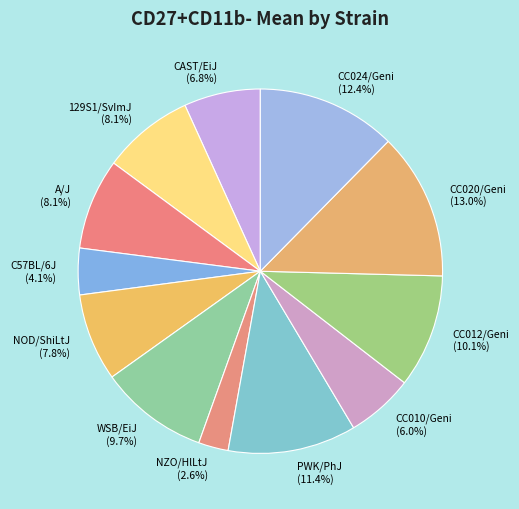

How many slices are in this pie chart?

12